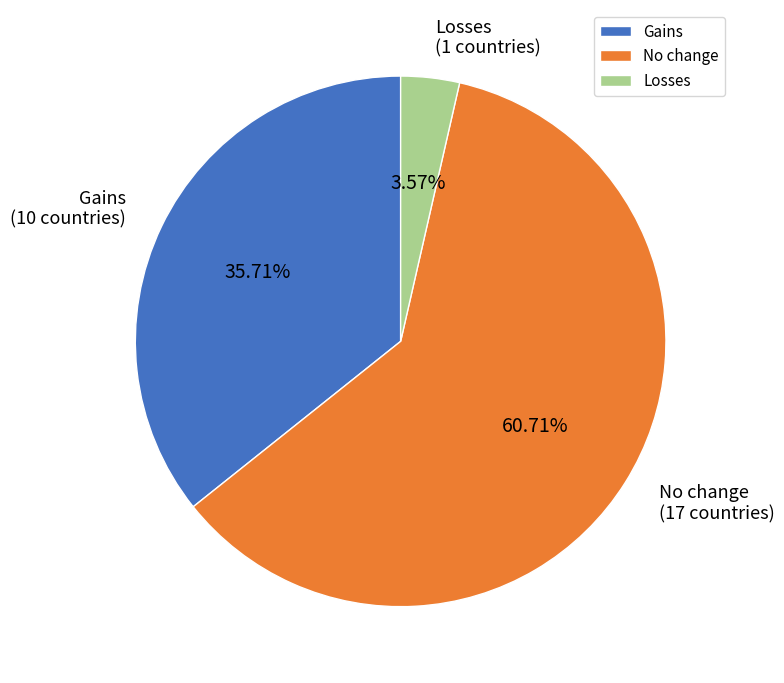

To the nearest percent, what is the combined percentage of Losses and Gains?

39%